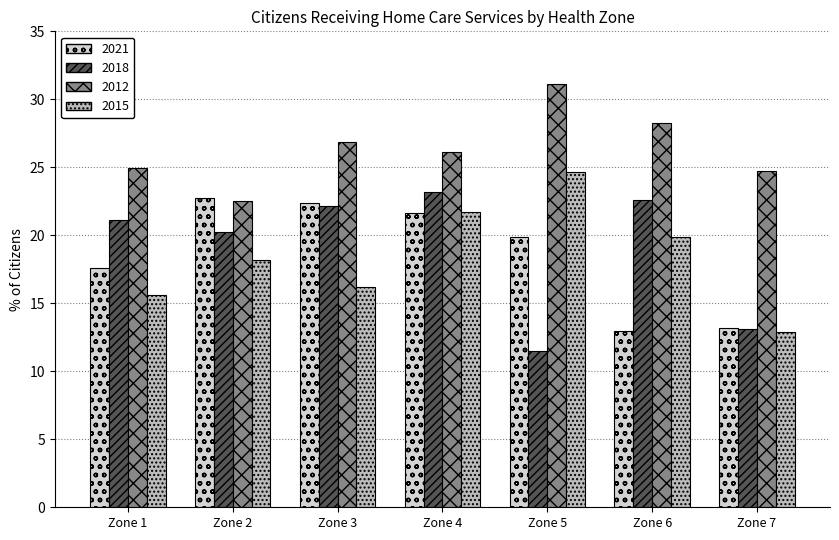

Are the bars horizontal?

No